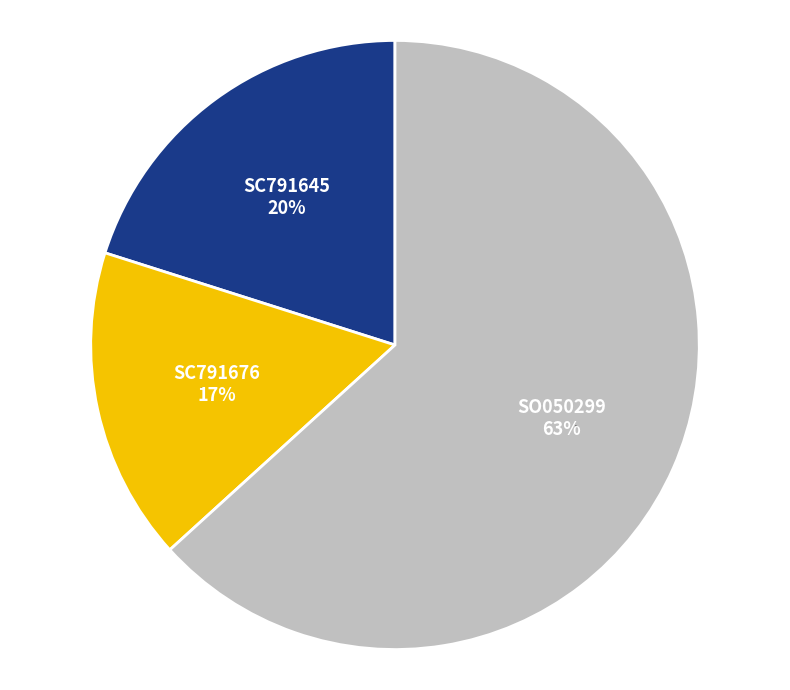

The SO050299 slice represents 49% of the pie. True or false?

False